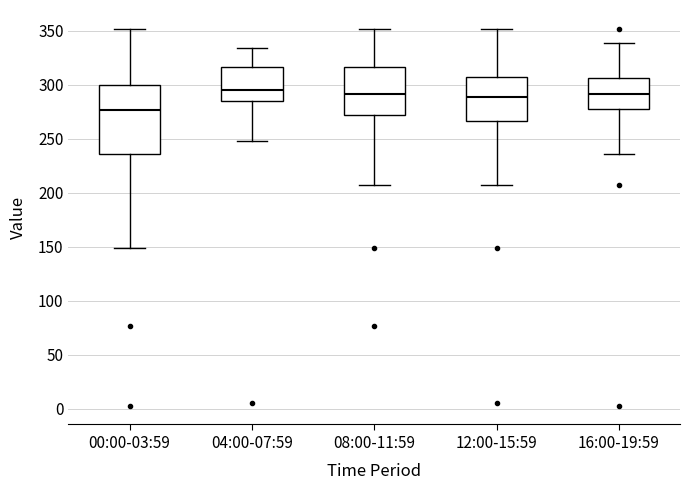

Which box is the tallest, from its lower edge to its upper edge?

00:00-03:59